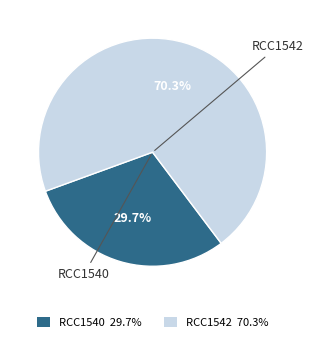

To the nearest percent, what is the combined percentage of RCC1540 and RCC1542?

100%